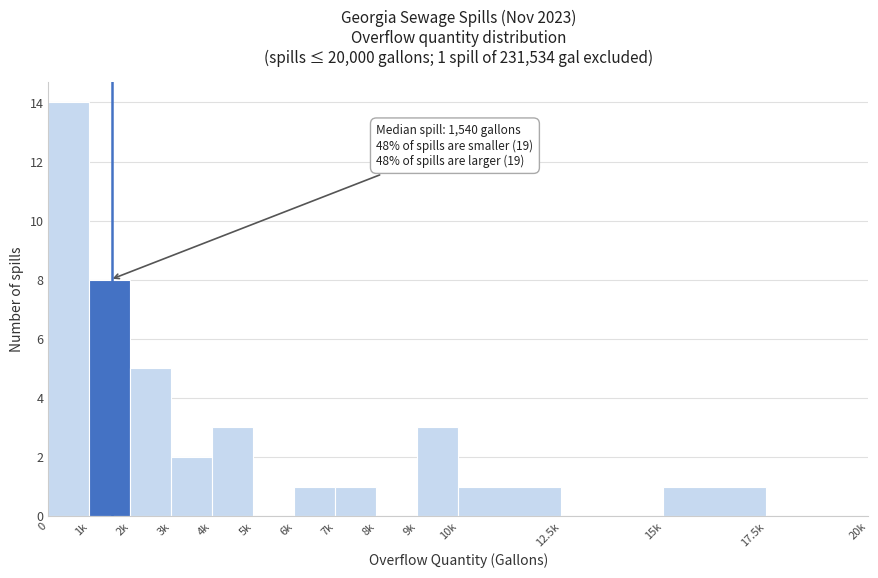

Reading right to left, transcribe all the data shown in this chart.

17.5k=0	15k=1	12.5k=0	10k=1	9k=3	8k=0	7k=1	6k=1	5k=0	4k=3	3k=2	2k=5	1k=8	0=14